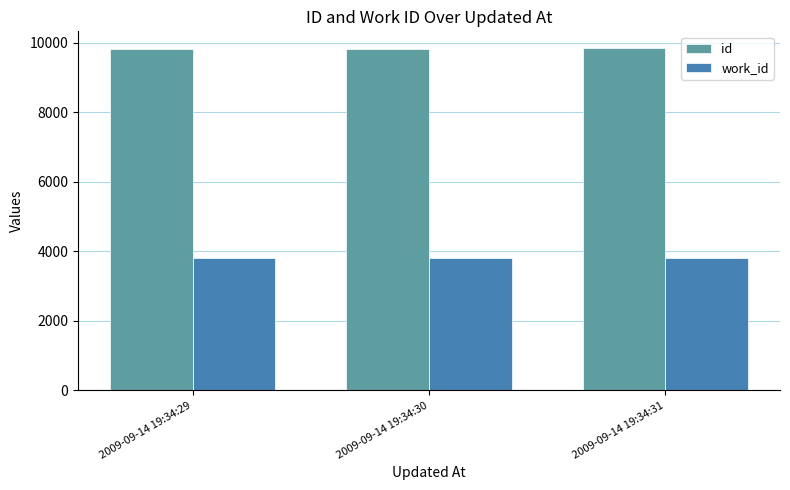

What is the total value across all series at 2009-09-14 19:34:30?

13622